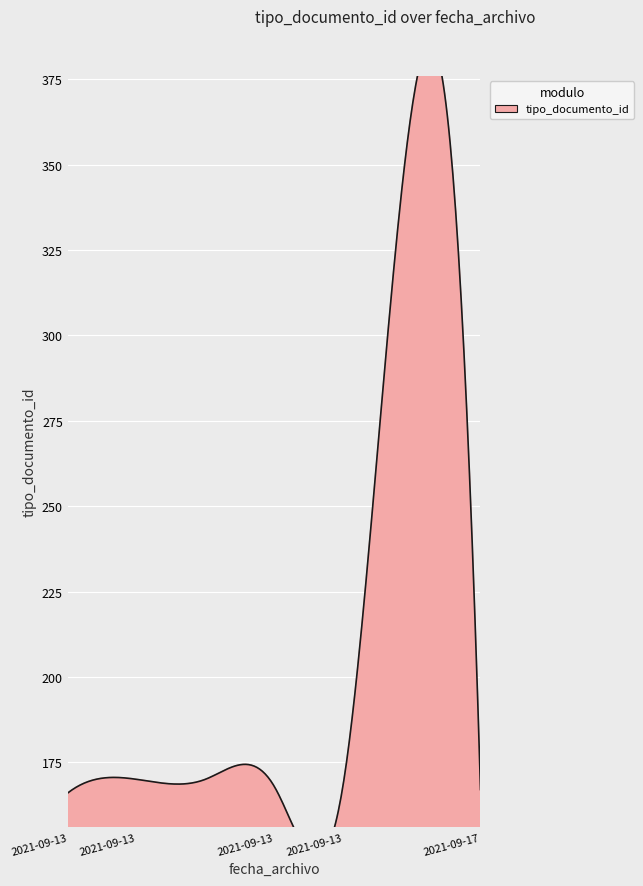

Which category has the highest value across all series?

2021-09-13 16:12:59